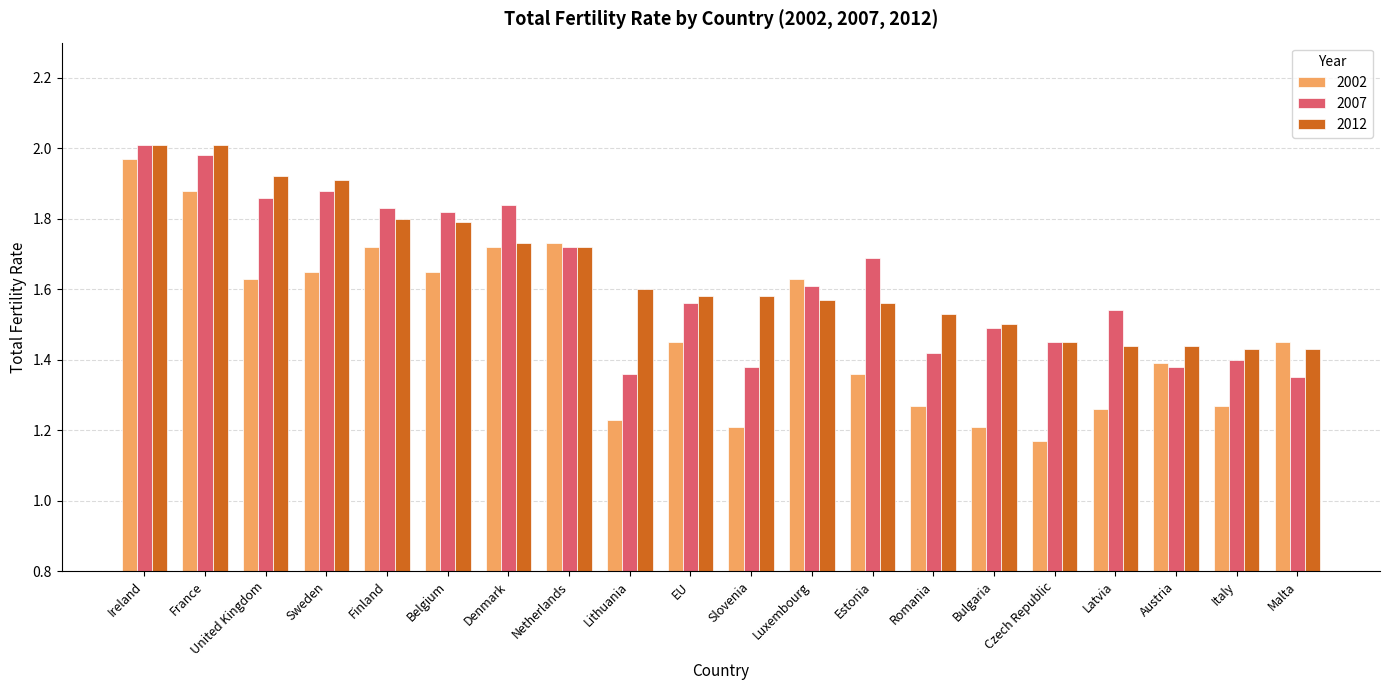

What is the difference between the second highest and second lowest values in the 2007 series?

0.6